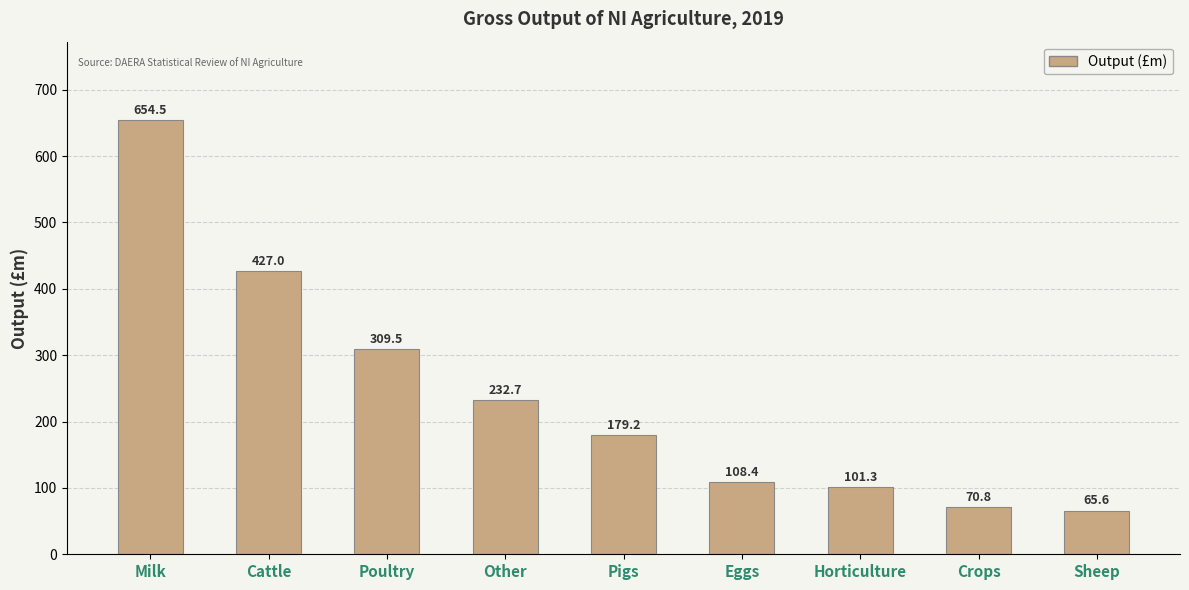

The value at Crops is 29.7. True or false?

False